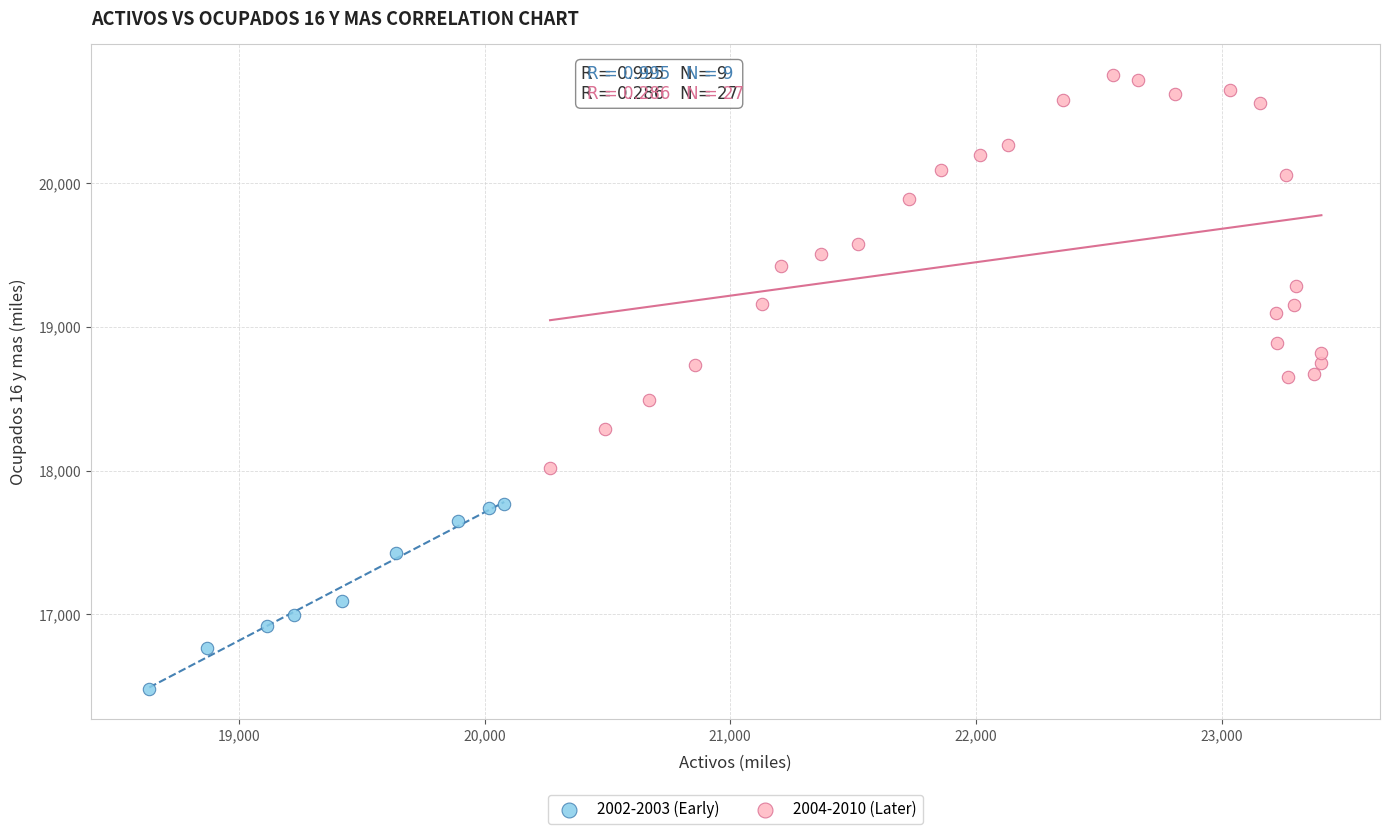

Which series has the widest spread of Y values?

2004-2010 (Later)